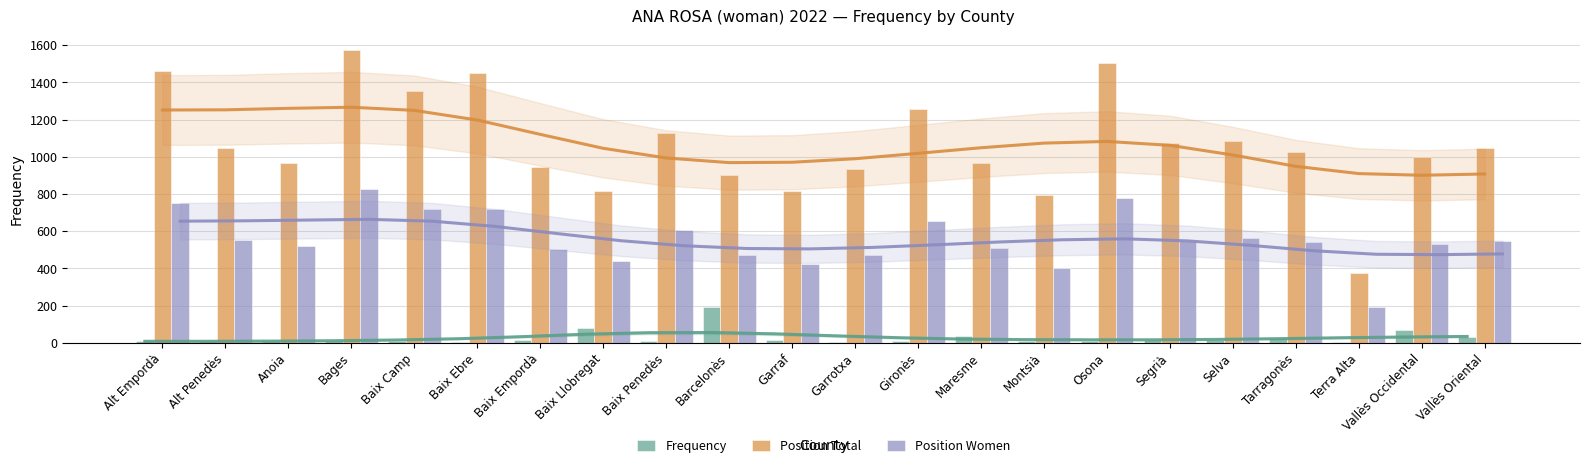

List the labels in order of Frequency value, largest first.

Barcelonès, Baix Llobregat, Vallès Occidental, Maresme, Vallès Oriental, Tarragonès, Segrià, Garraf, Baix Empordà, Selva, Gironès, Anoia, Baix Camp, Montsià, Alt Empordà, Alt Penedès, Baix Penedès, Bages, Osona, Garrotxa, Baix Ebre, Terra Alta